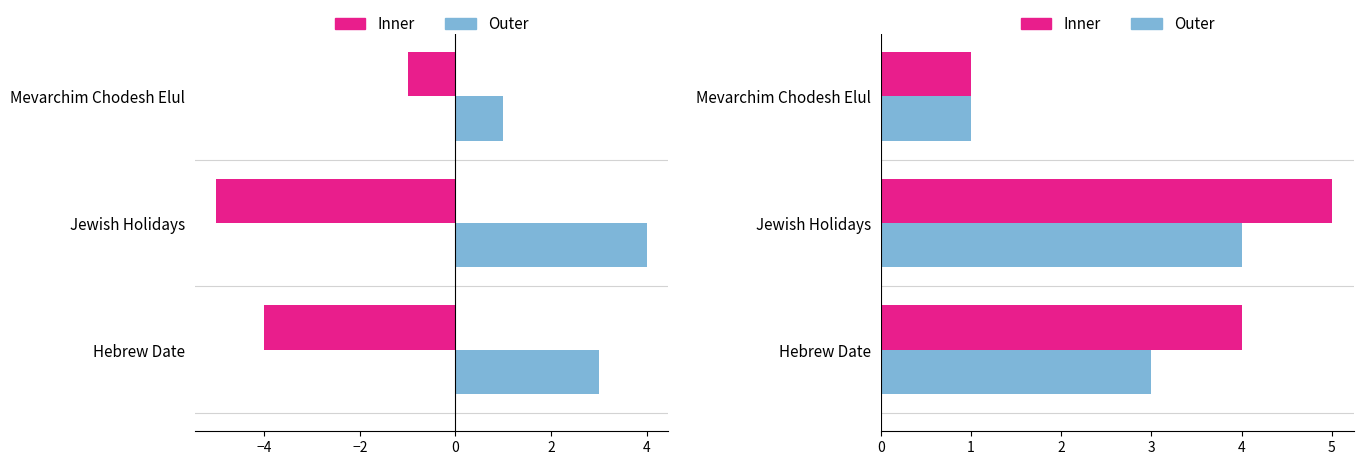

List the series in order of their overall mean, lowest first.

Outer, Inner